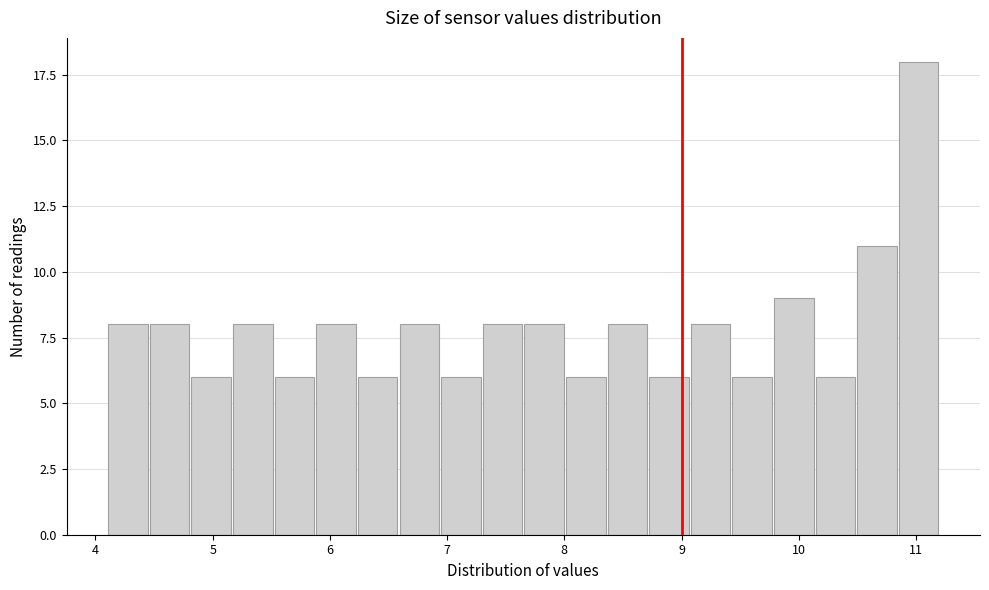

Read against the x-axis, roughly where is the centre of the tallest bar?

11.0